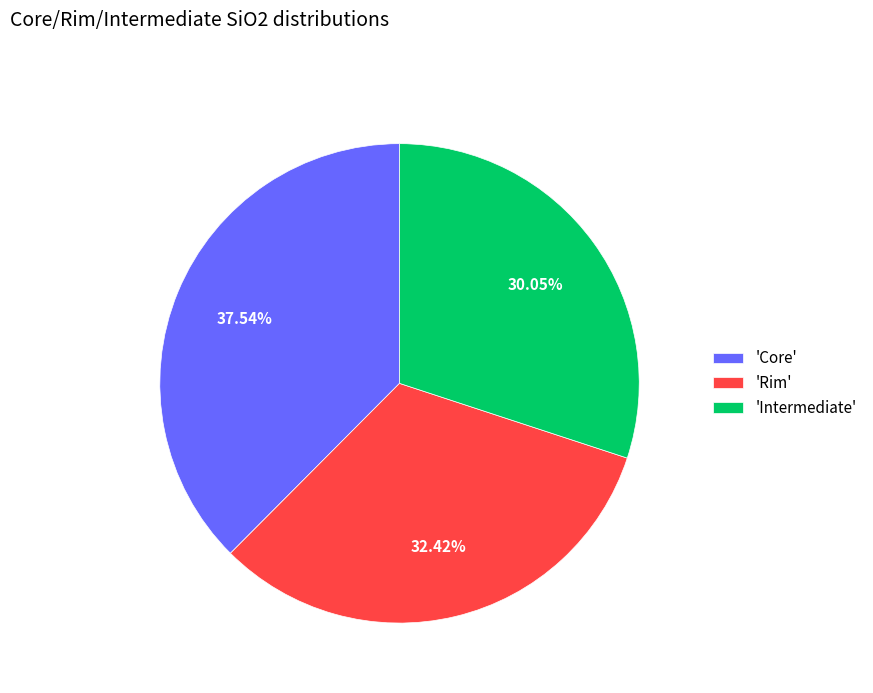

Count the number of slices in the pie.

3